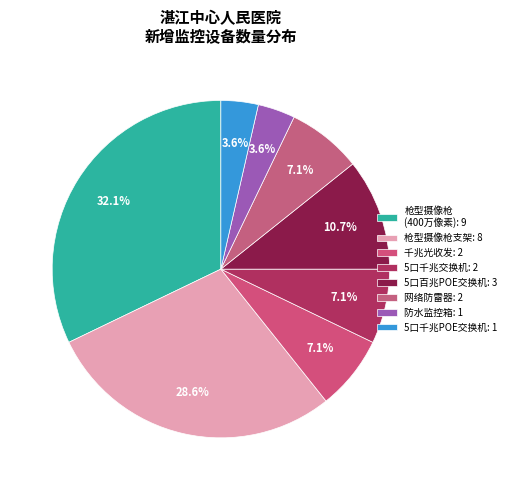

To the nearest percent, what is the average slice percentage?

12%